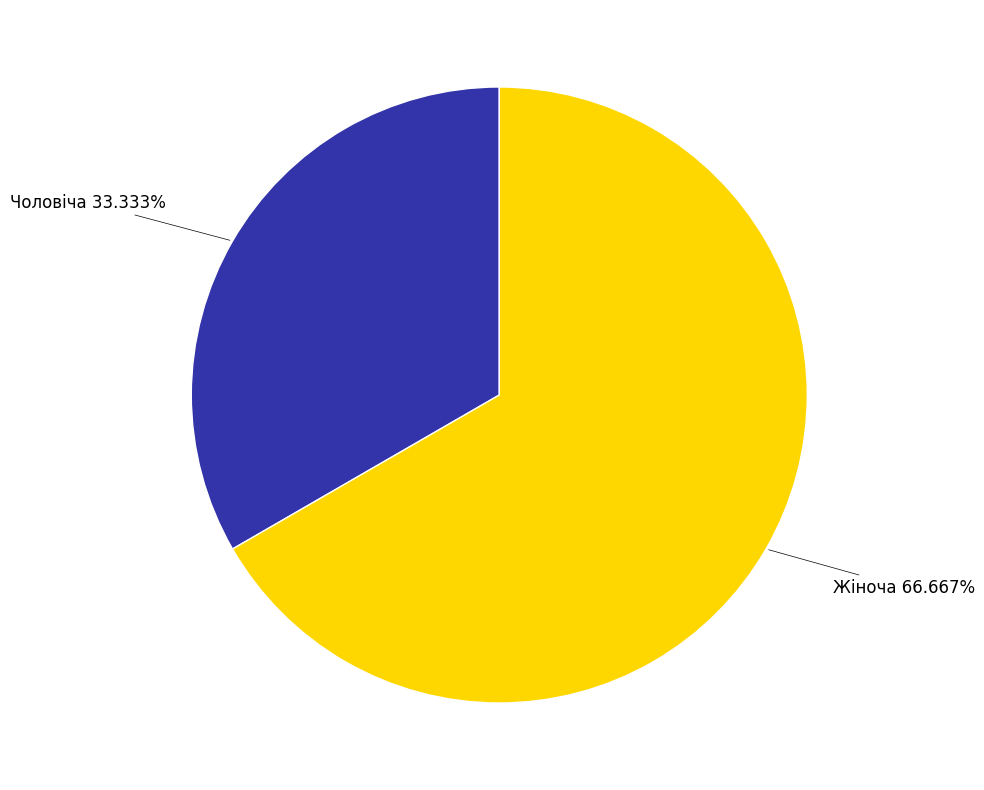

Does any single category account for the majority?

Yes